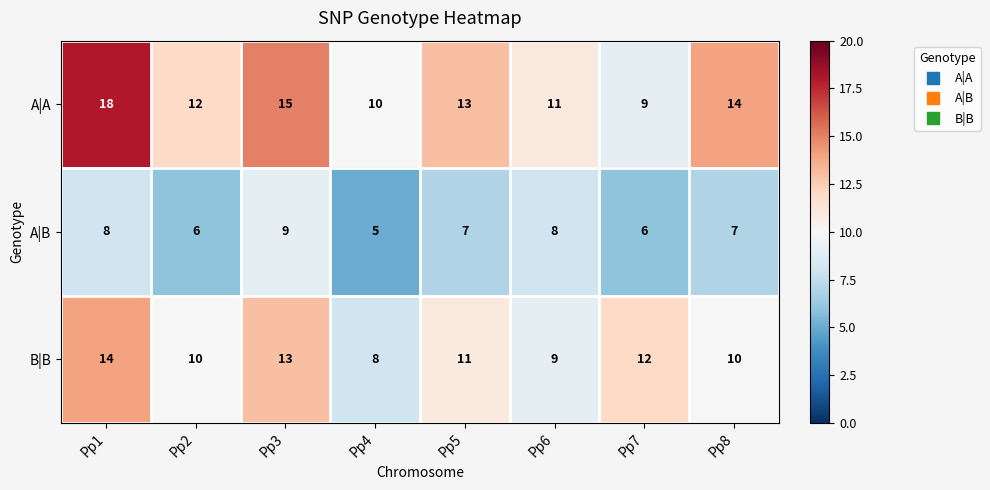

What is the total value across all series at Pp7?

27